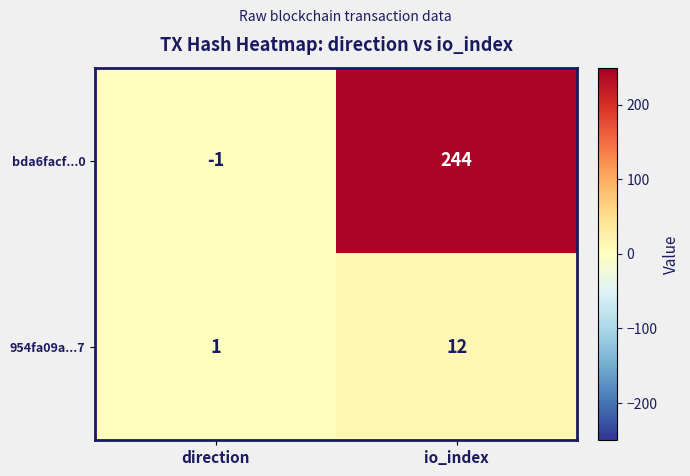

At how many categories does at least one series exceed 138?

1